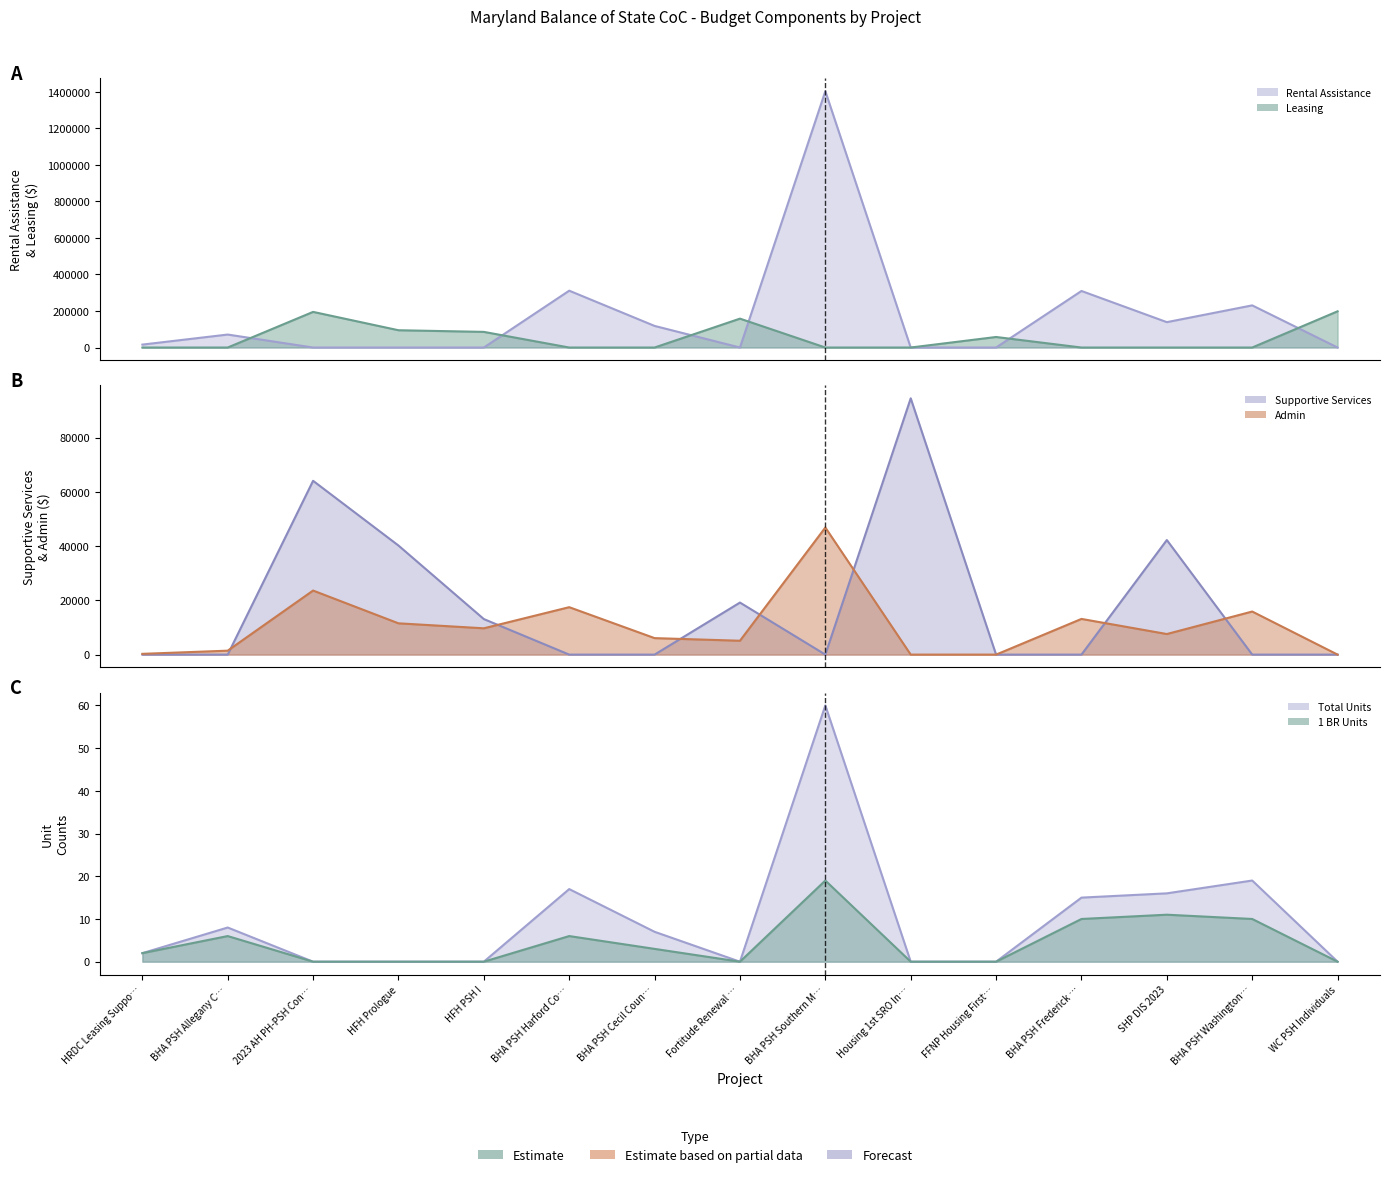

How many positive values does the Leasing series have?

6